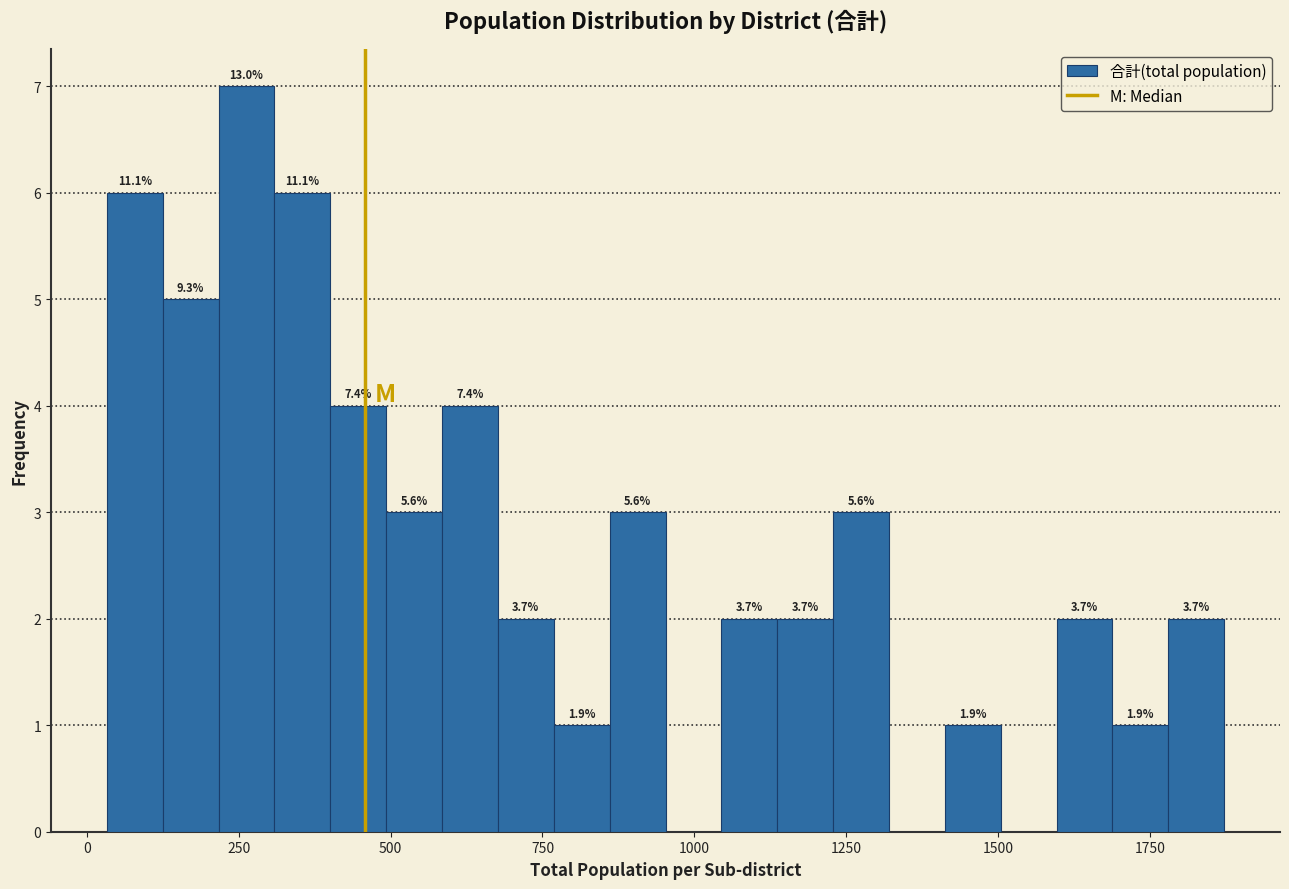

Read against the x-axis, roughly where is the centre of the tallest bar?

250